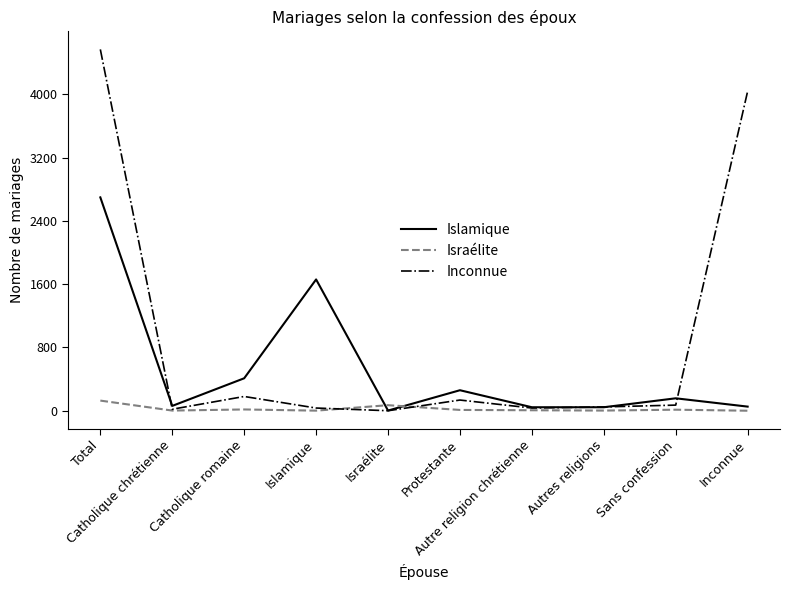

What is the difference between the highest and lowest values at Autre religion chrétienne?

38